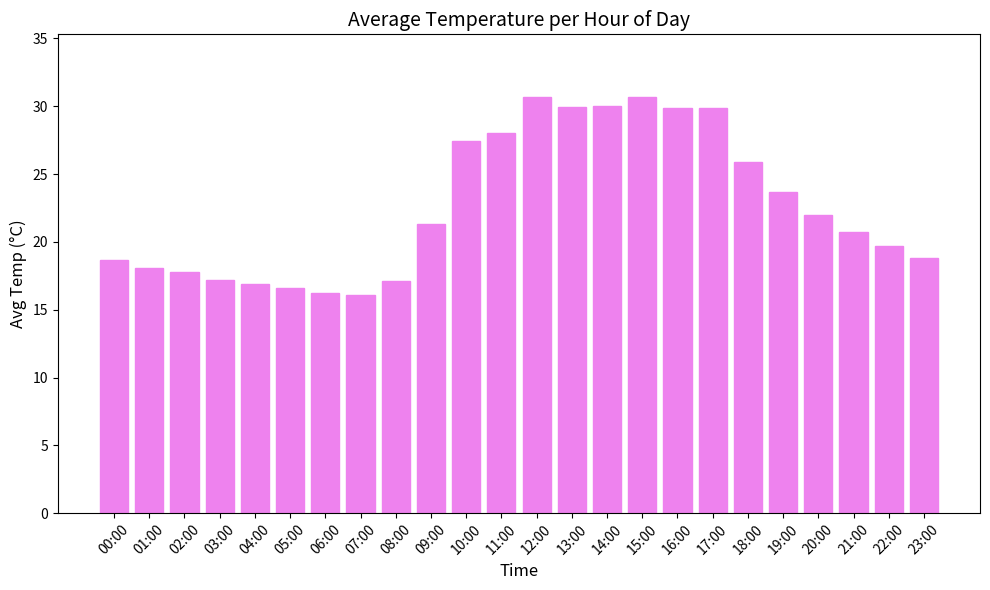

What is the greatest value displayed?

30.7